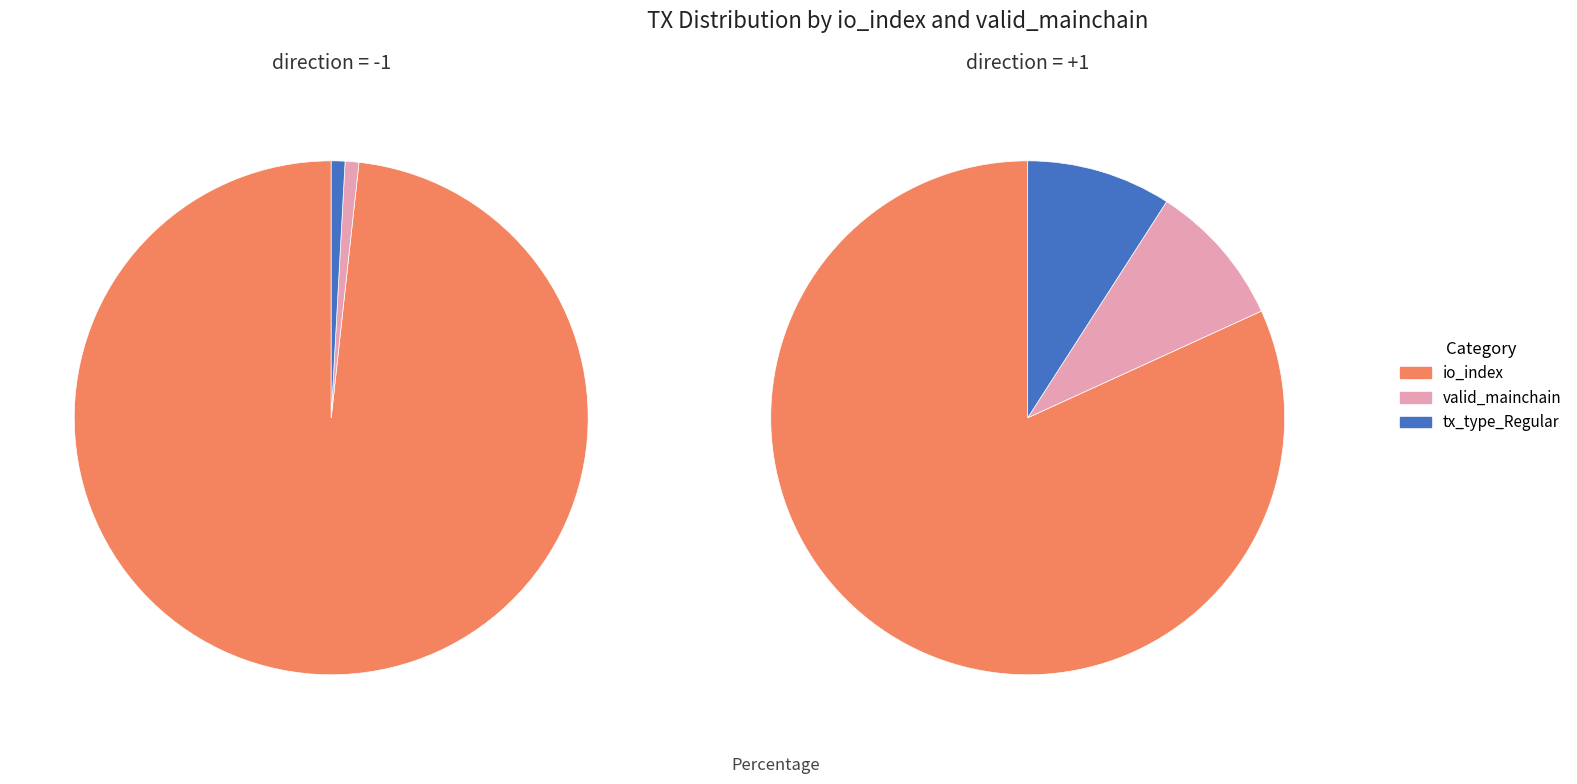

To the nearest percent, what percentage of the pie is 2?

9%